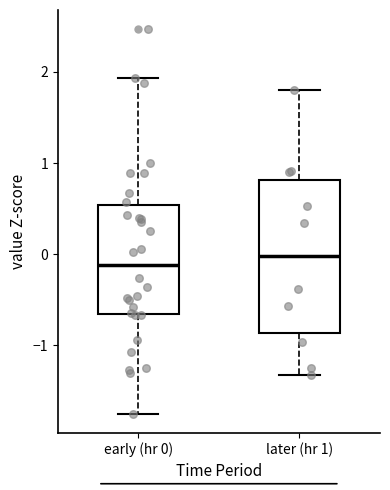

Where is the upper edge of the box for early (hr 0) on the y-axis? The values are not printed on the chart, so give them approximately, as read against the axis.

0.5